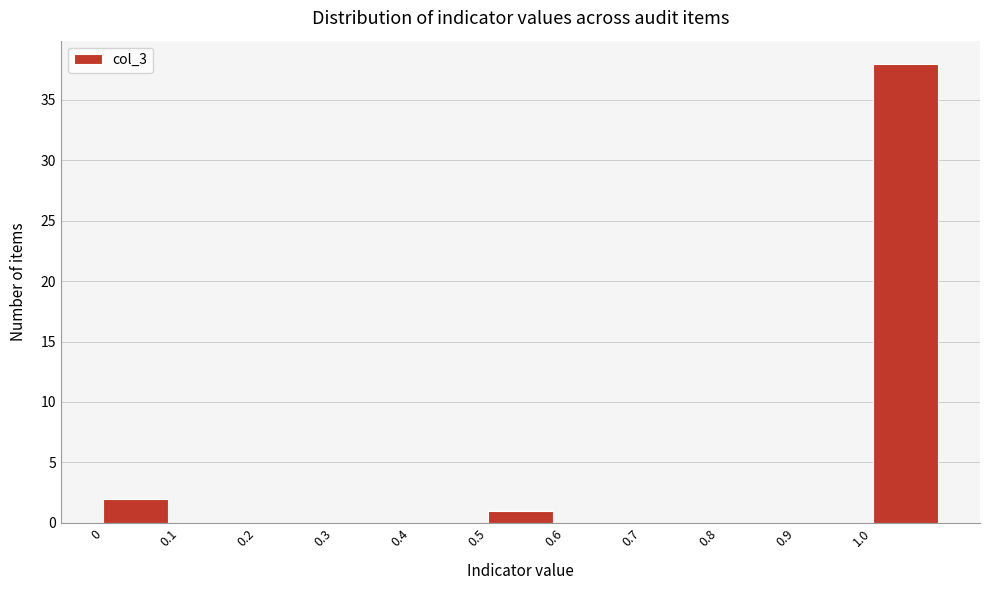

Over which range of the x-axis is the bar tallest?

1.0 to 1.1